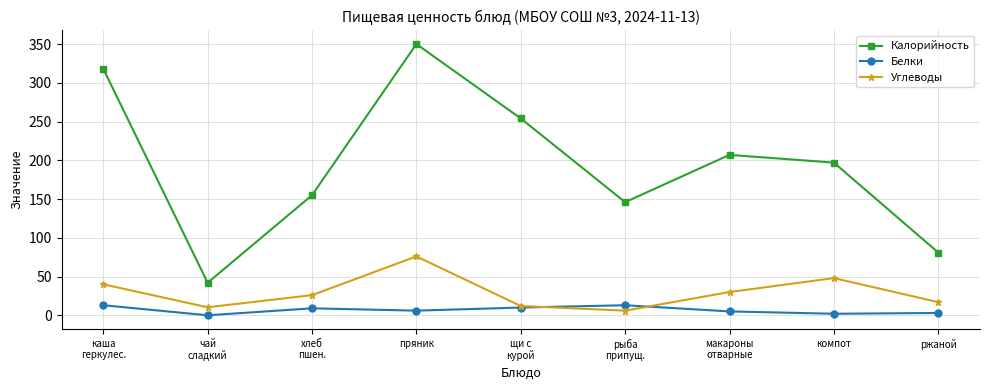

At which category is the sum across all series the highest?

пряник